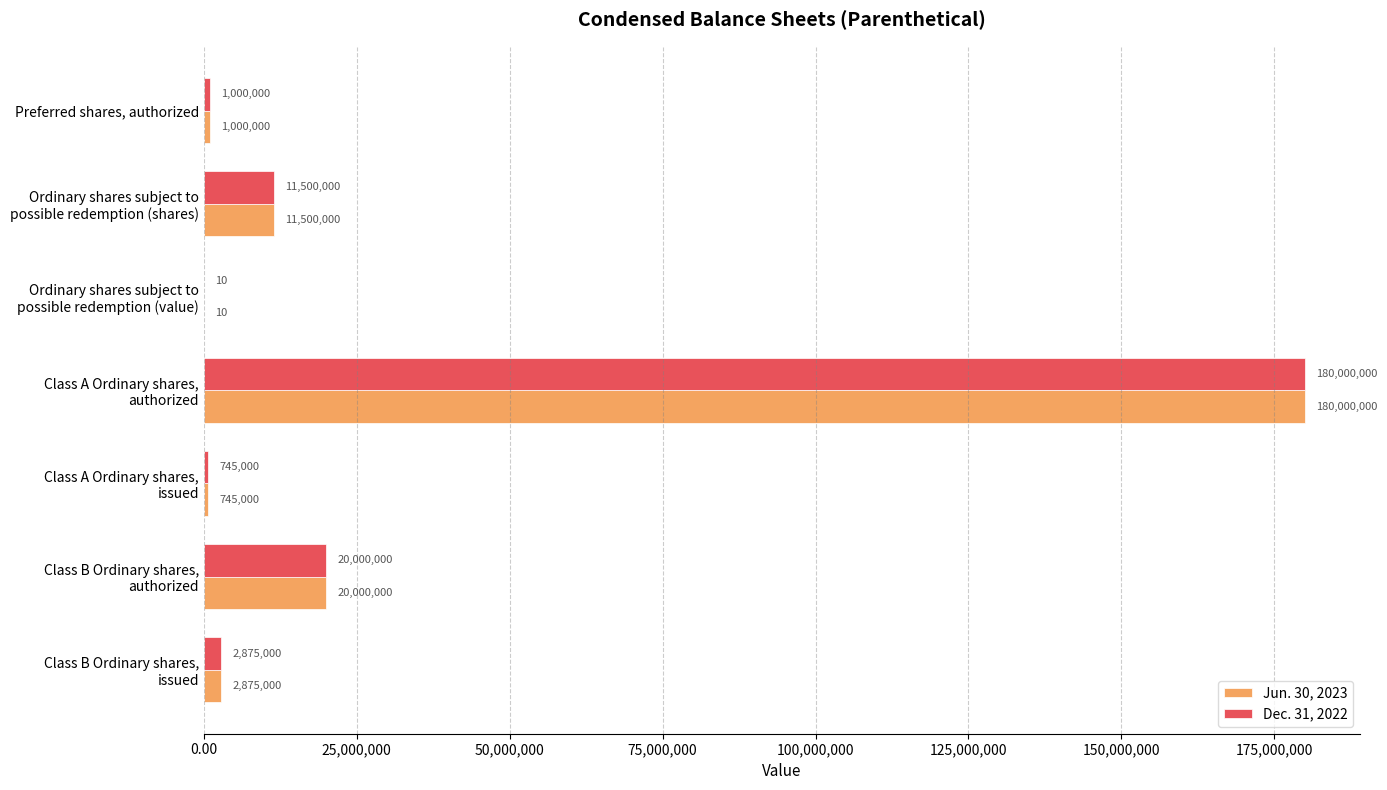

What is the maximum value shown in the chart?

180000000.0